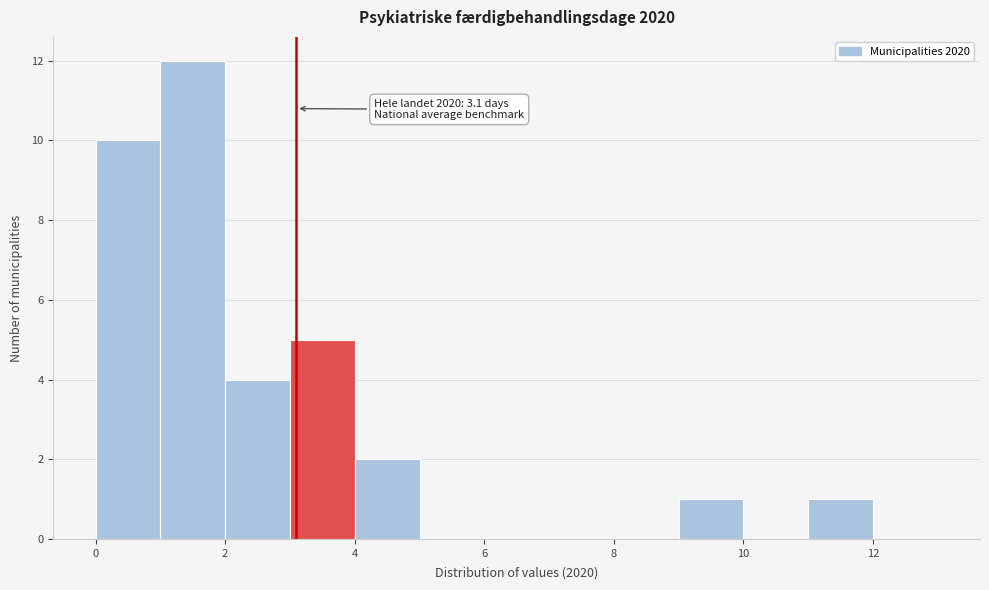

Over which range of the x-axis is the bar tallest?

1 to 2